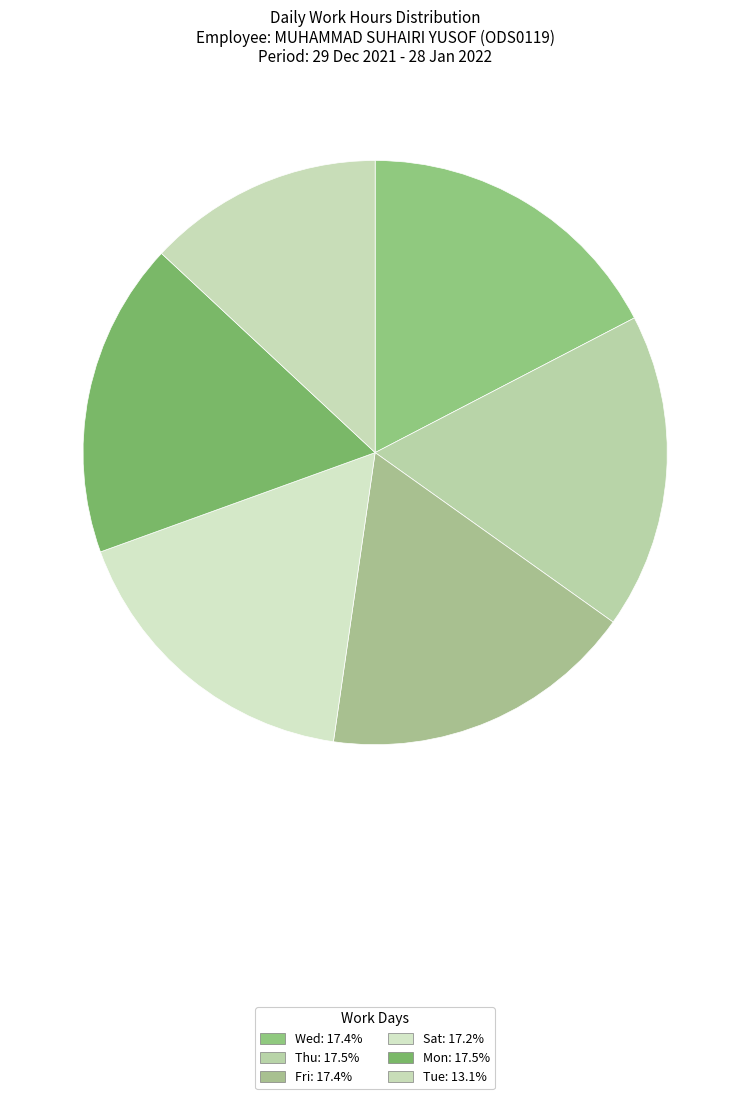

Count the number of slices in the pie.

6